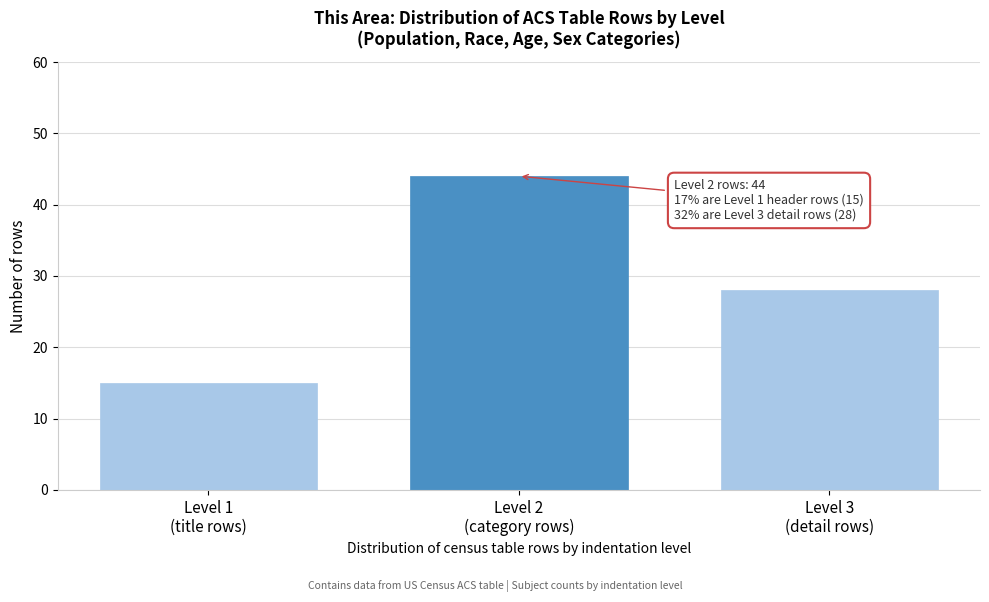

Reading right to left, extract all data points from this chart.

28	44	15